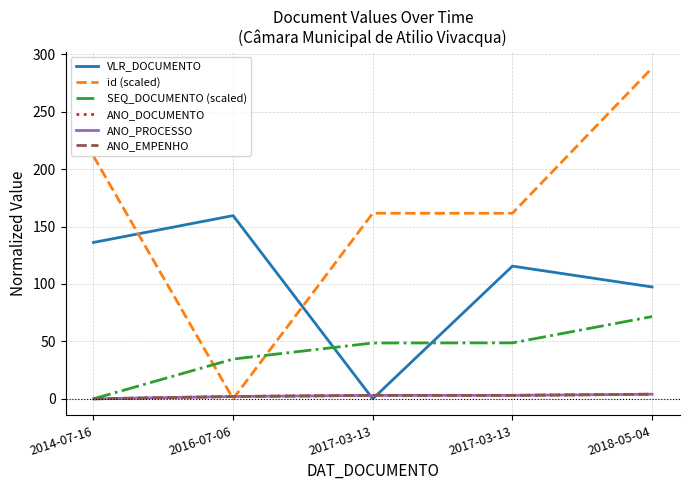

At which category does the chart reach its minimum across all series?

2017-03-13